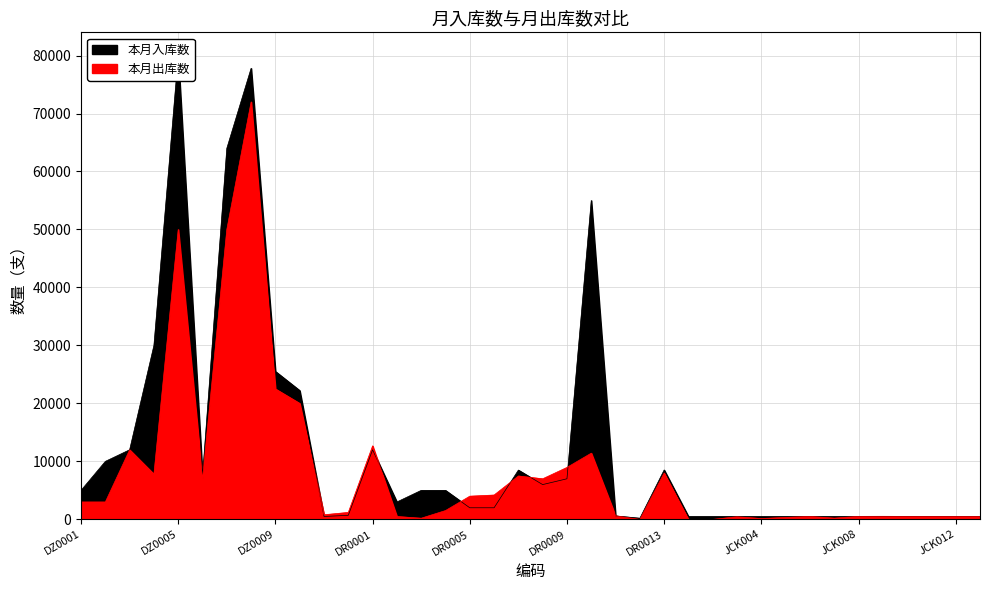

How many interior local valleys does the 本月出库数 series have?

9